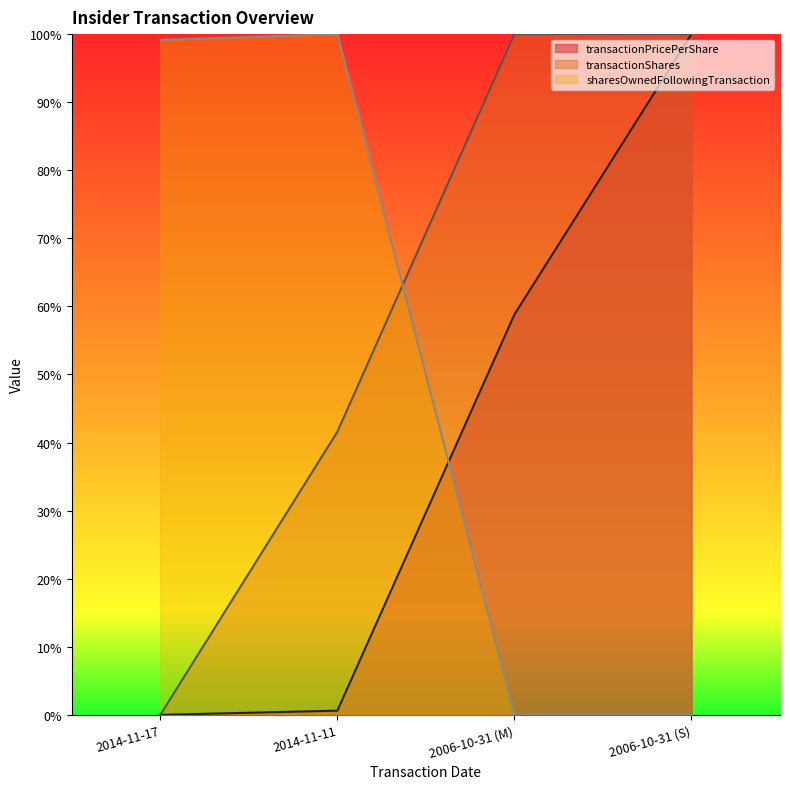

At 2014-11-17, list the series in order from smallest to largest.

transactionPricePerShare, transactionShares, sharesOwnedFollowingTransaction